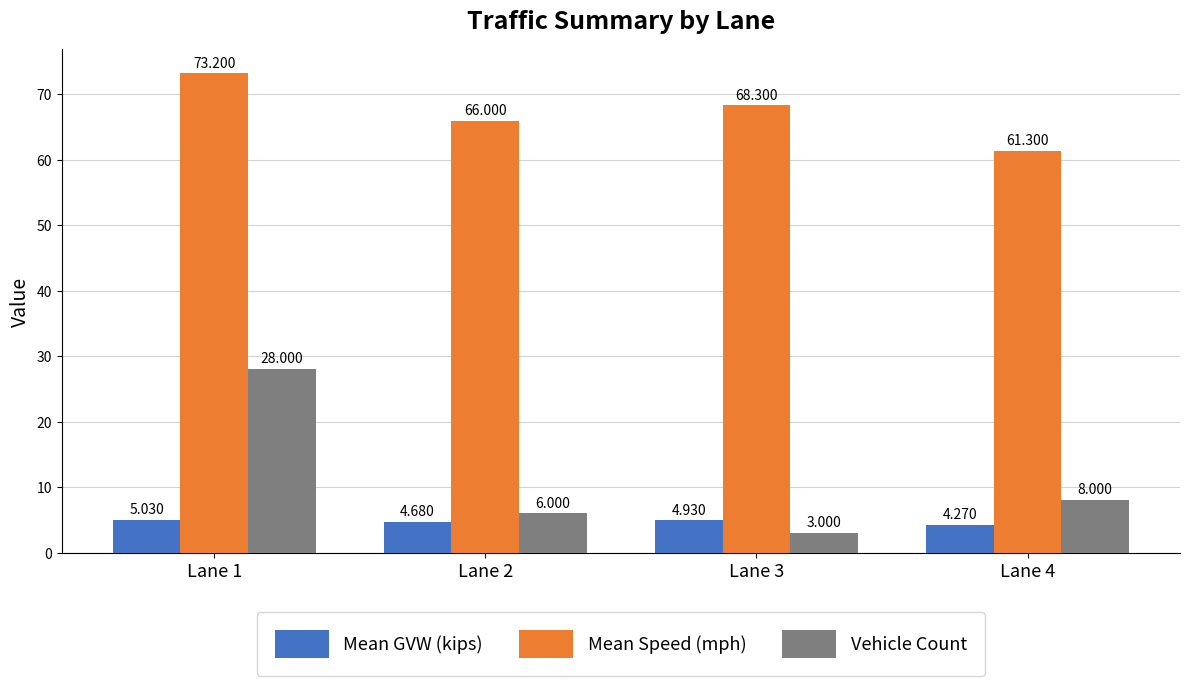

What is the highest value of the Vehicle Count series?

28.0